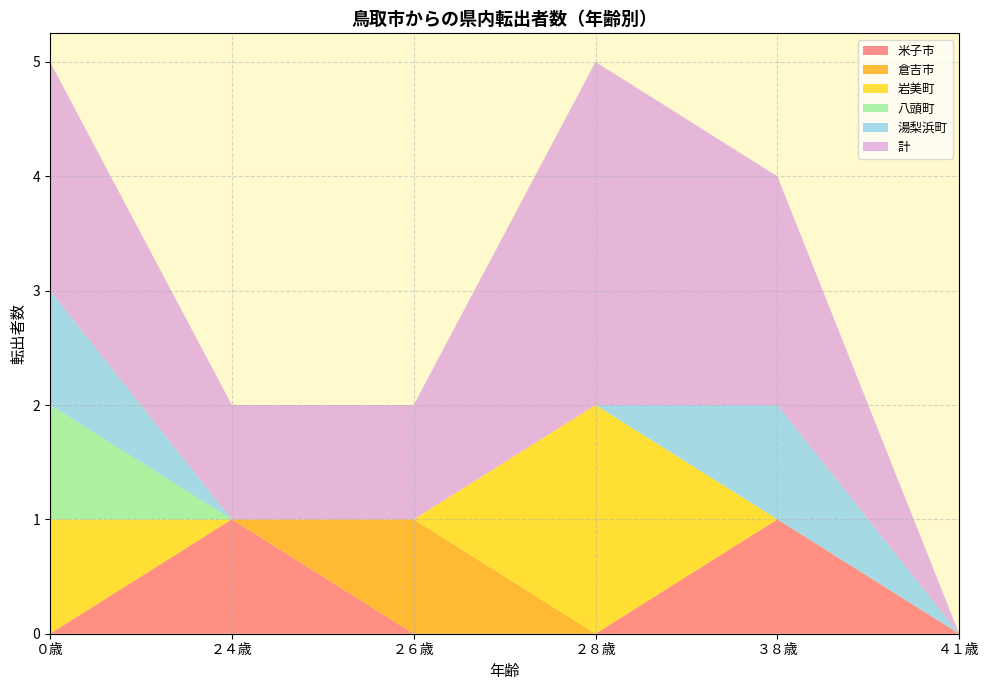

Reading left to right, transcribe all the data shown in this chart.

米子市: 0	1	0	0	1	0
倉吉市: 0	0	1	0	0	0
岩美町: 1	0	0	2	0	0
八頭町: 1	0	0	0	0	0
湯梨浜町: 1	0	0	0	1	0
計: 2	1	1	3	2	0